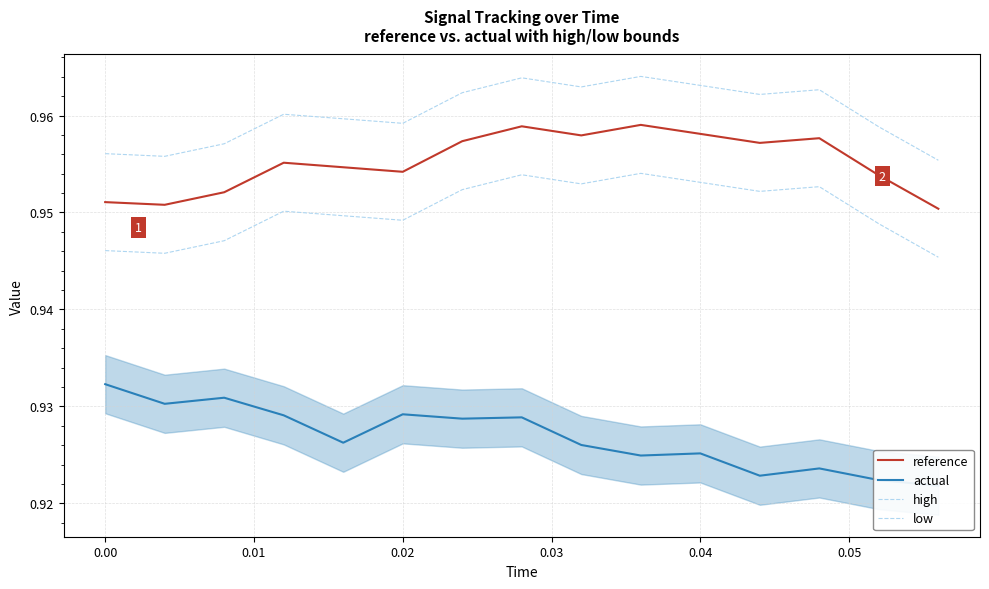

In reference, how many points are higher than both neighbors (excluding endpoints)?

4